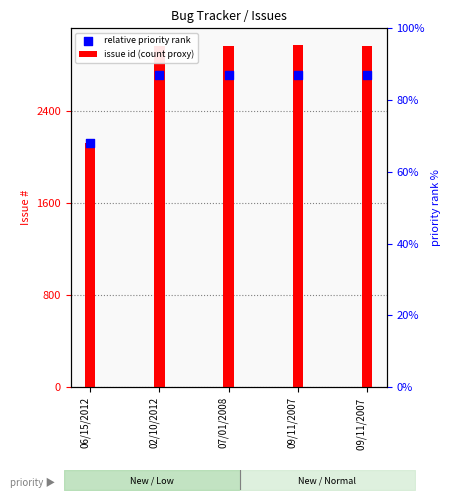

Which series has the largest total across all categories?

issue id (count proxy)